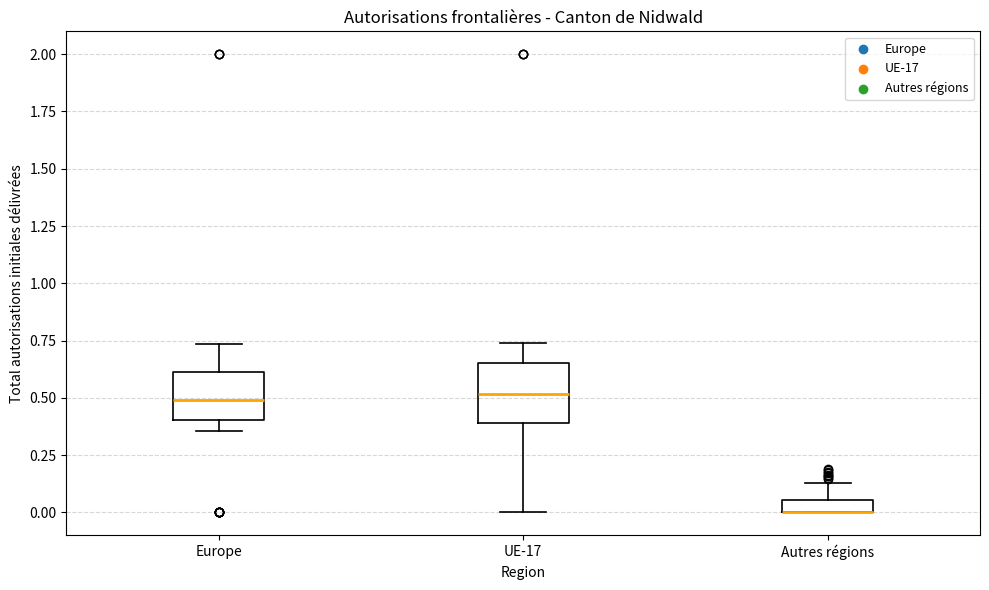

Comparing the boxes themselves (not the whiskers), which one is the tallest?

UE-17